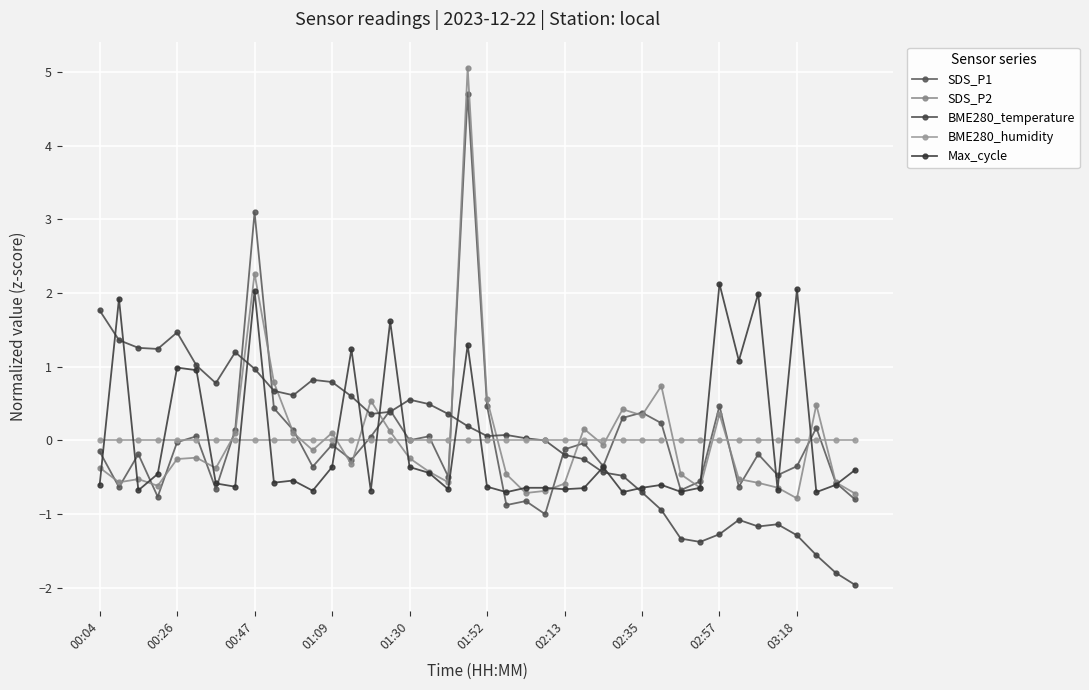

After their last crossing, which series has the higher values: SDS_P2 or SDS_P1?

SDS_P2